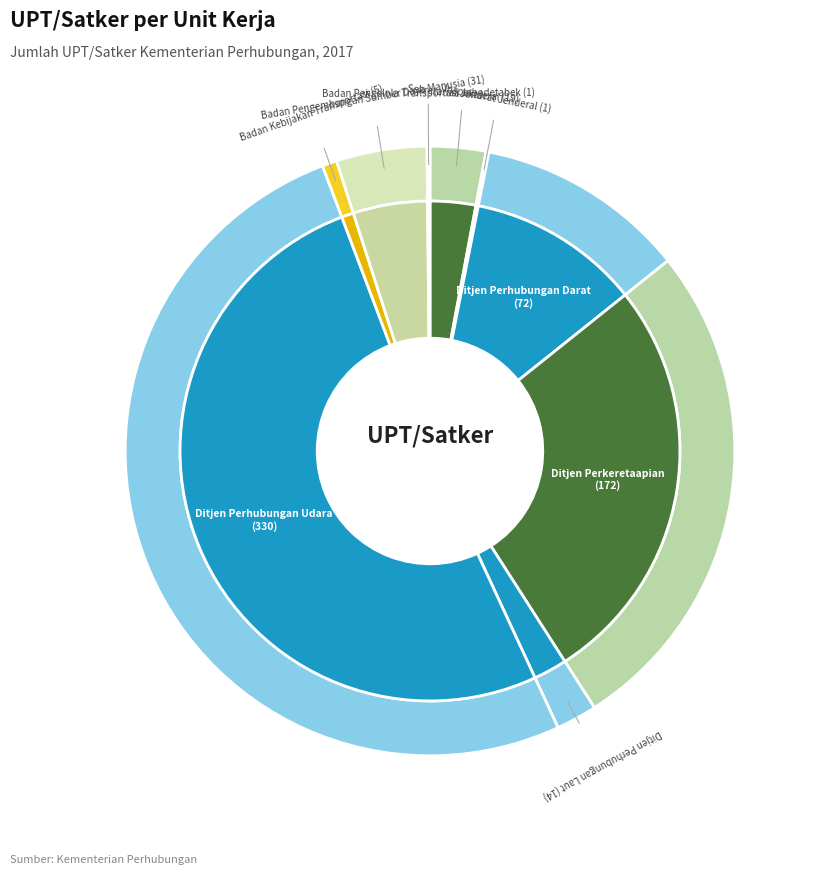

True or false: Ditjen Perkeretaapian accounts for 27% of the total.

True